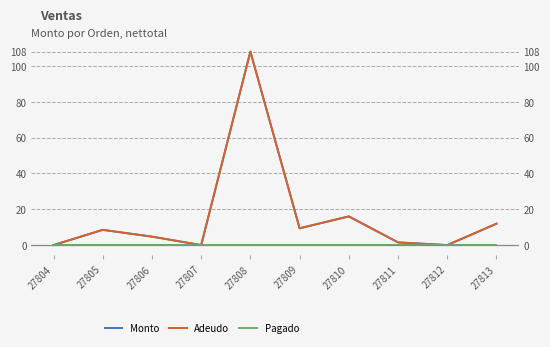

At which label does Pagado reach its peak?

27804